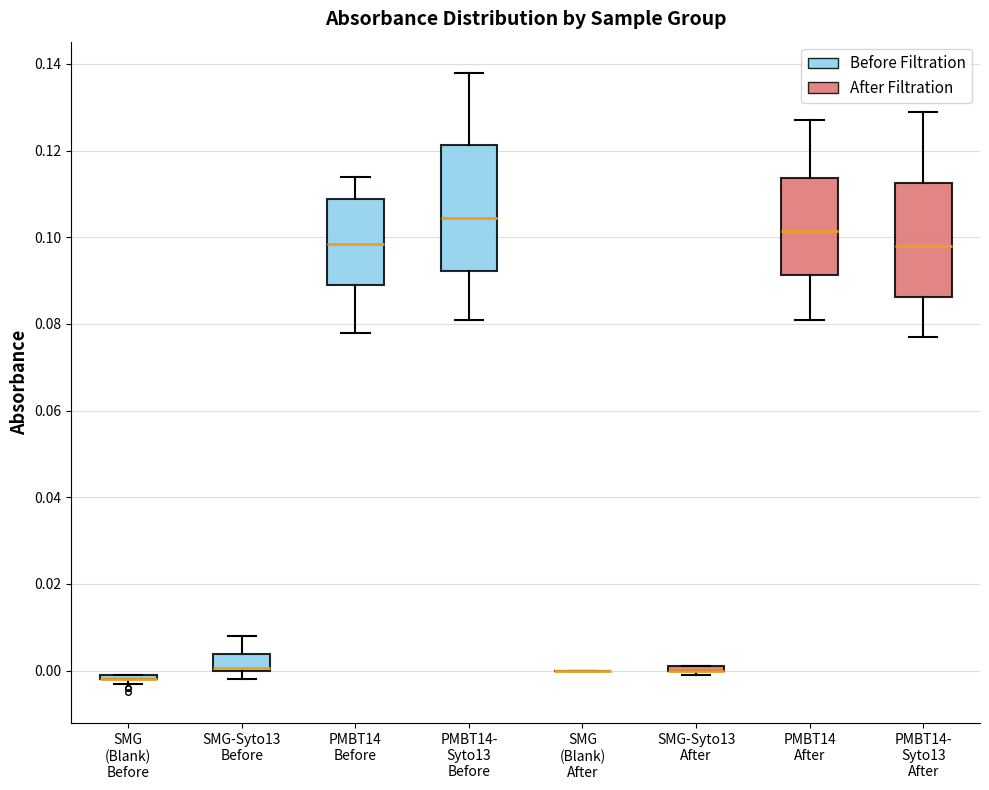

Comparing the boxes themselves (not the whiskers), which one is the tallest?

PMBT14- Syto13 Before